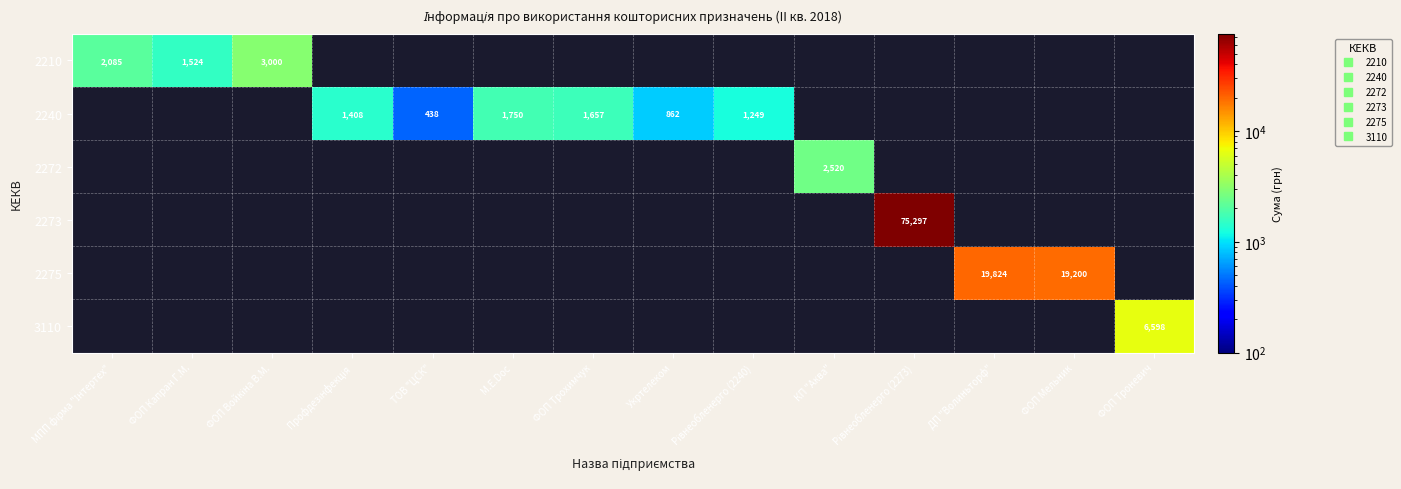

List the series in order of their peak value, highest first.

2273, 2275, 3110, 2210, 2272, 2240